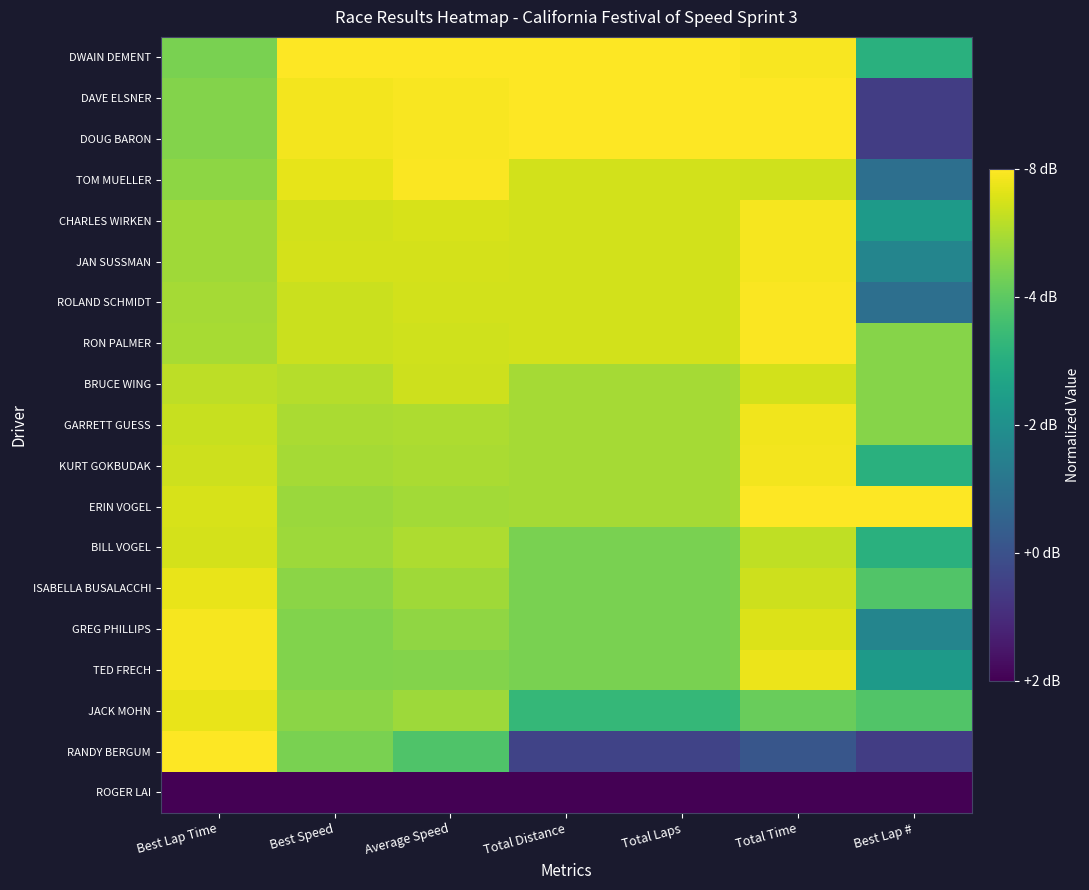

What is the spread (max minus min) of values at Average Speed?

1.0